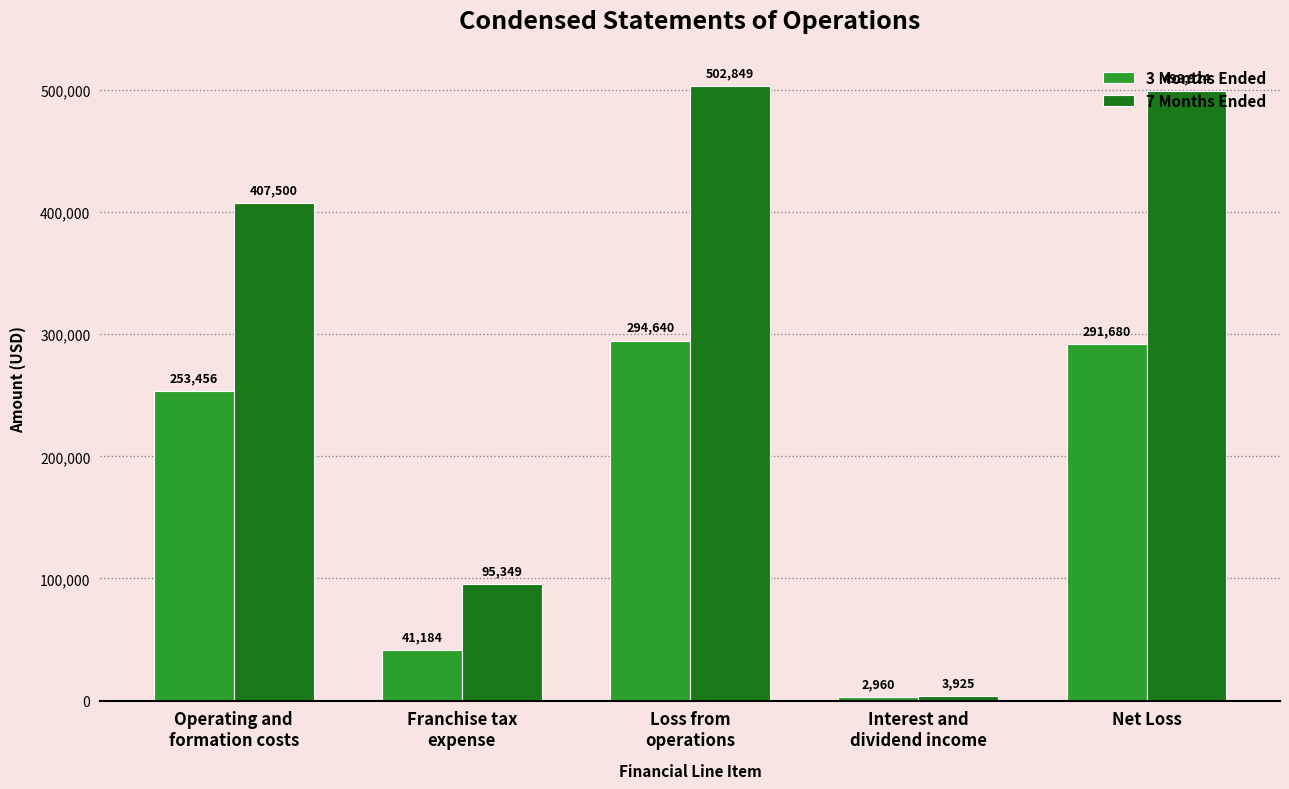

Rank the categories by 3 Months Ended value from lowest to highest.

Interest and
dividend income, Franchise tax
expense, Operating and
formation costs, Net Loss, Loss from
operations